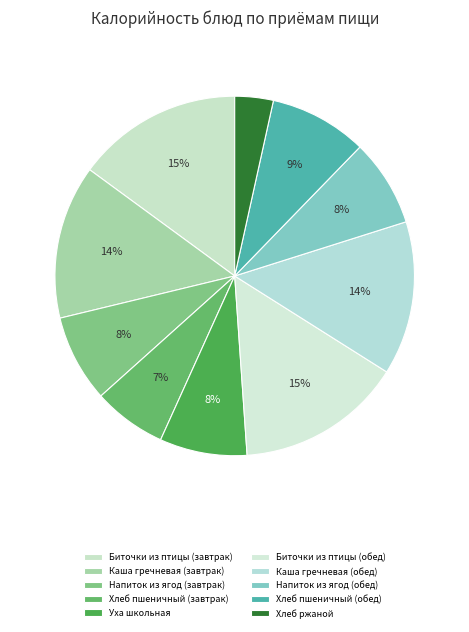

How many segments does this pie chart have?

10